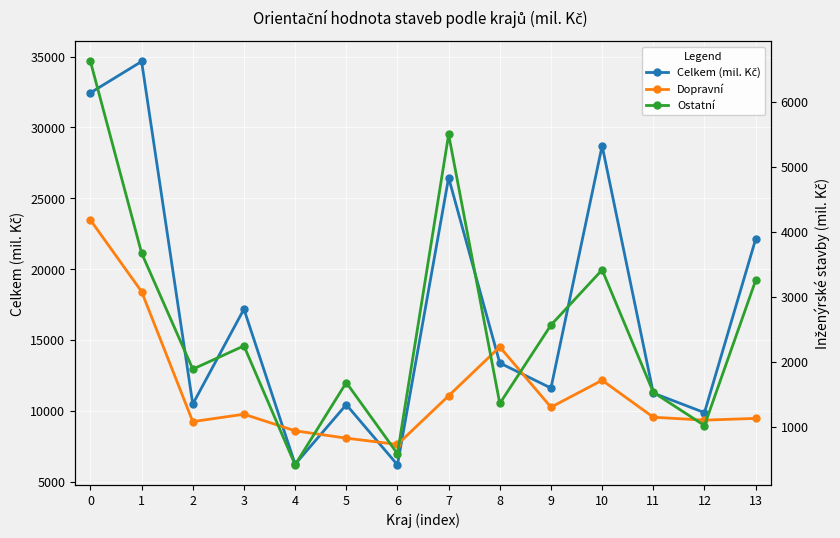

What is the highest value of the Celkem (mil. Kč) series?

34650